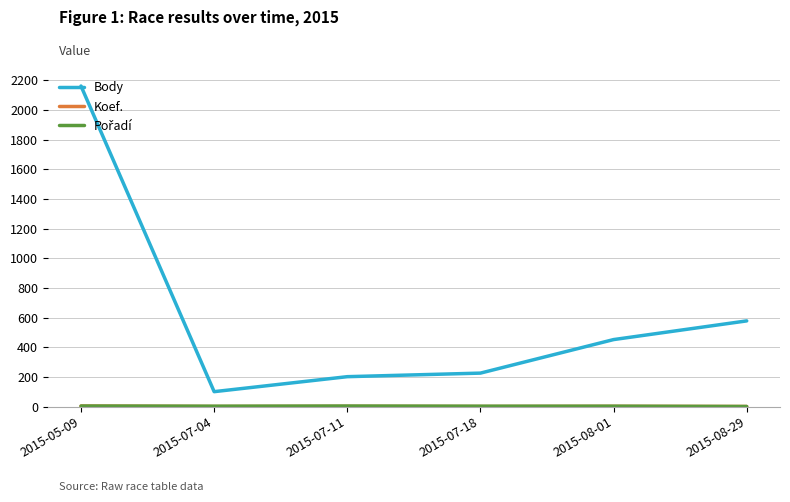

Where is Body nearest to the value 1131?

2015-08-29